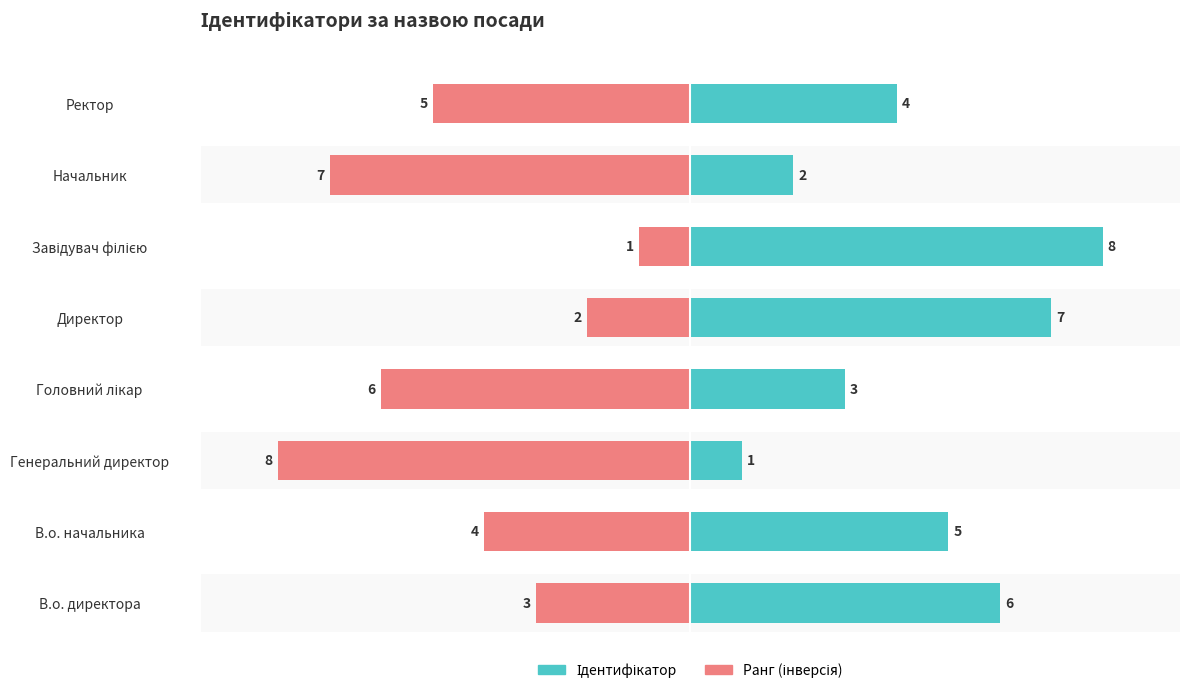

Are the bars grouped side by side (vs. stacked)?

Yes